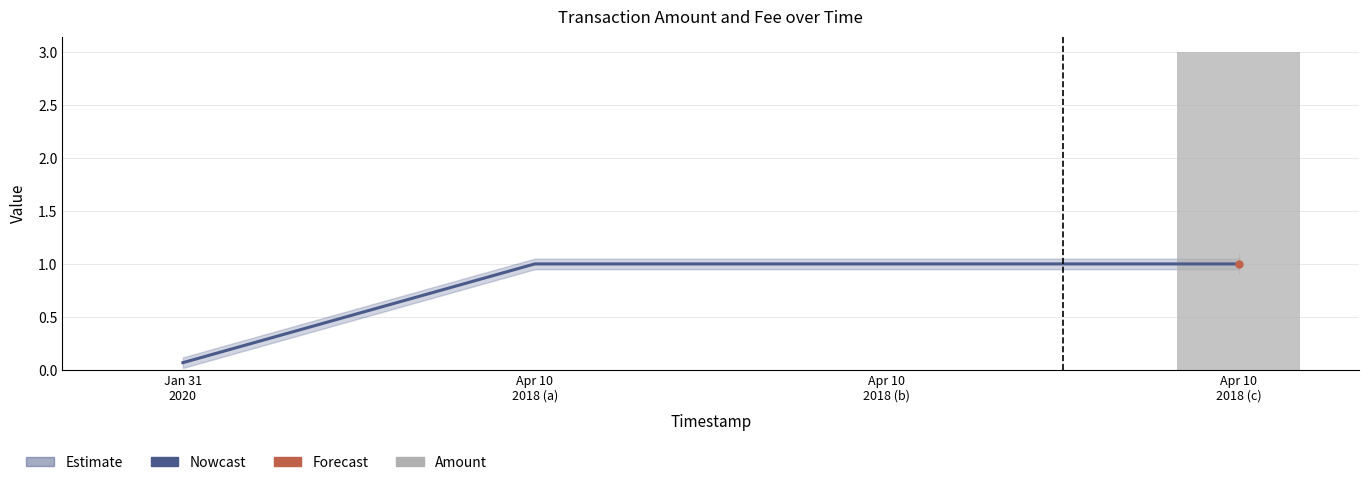

At which category does the chart reach its peak across all series?

Apr 10 2018 (c)